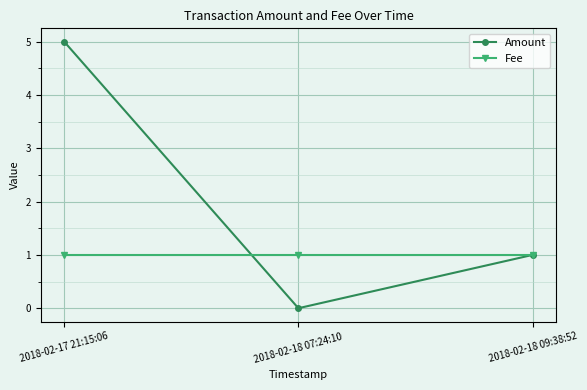

The value of Fee at 2018-02-18 07:24:10 is 0. True or false?

False